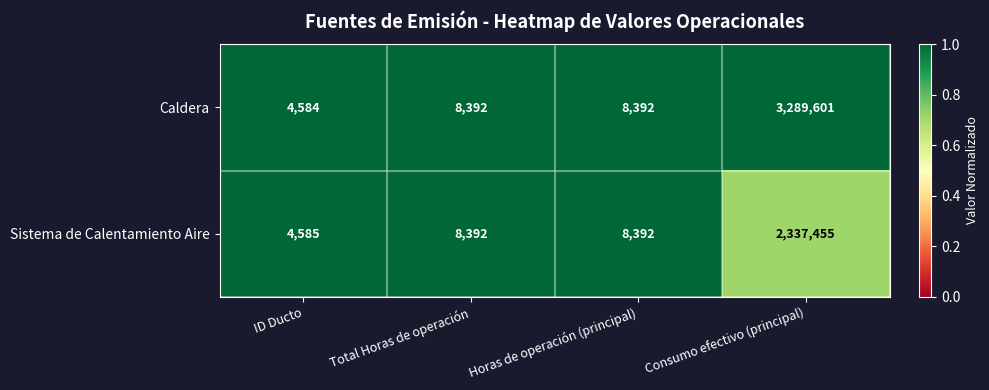

Which category has the lowest value in the Caldera series?

ID Ducto